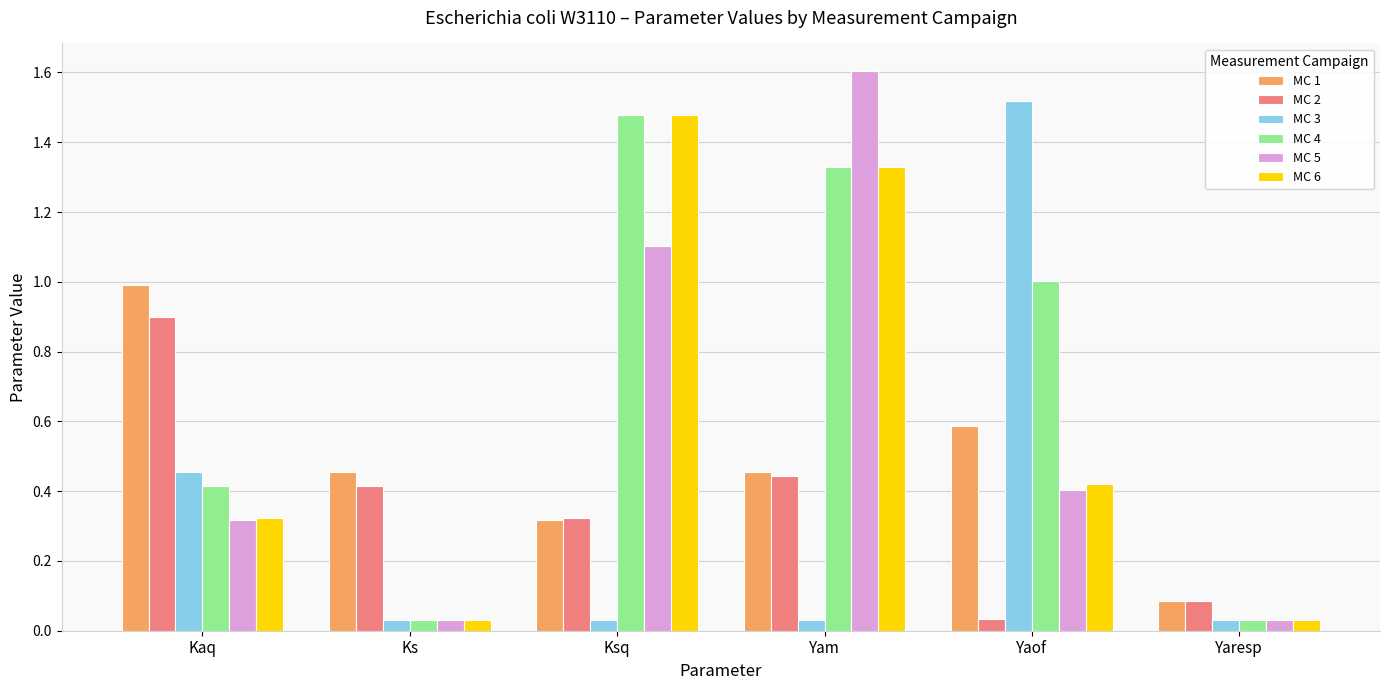

Is it true that MC 2 equals 0.4 at Ks?

True